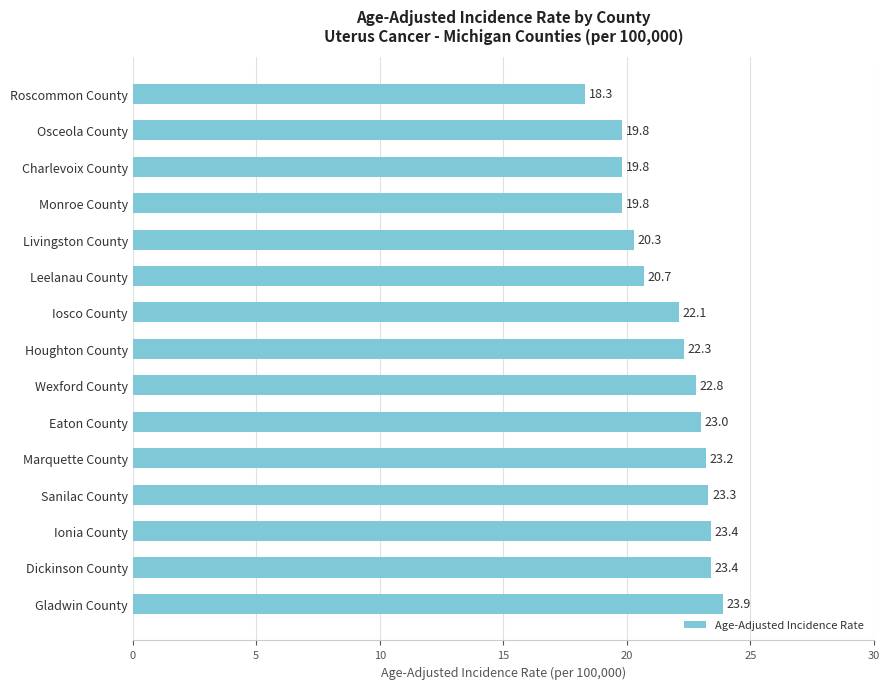

What is the difference between the second highest and minimum values?

5.1